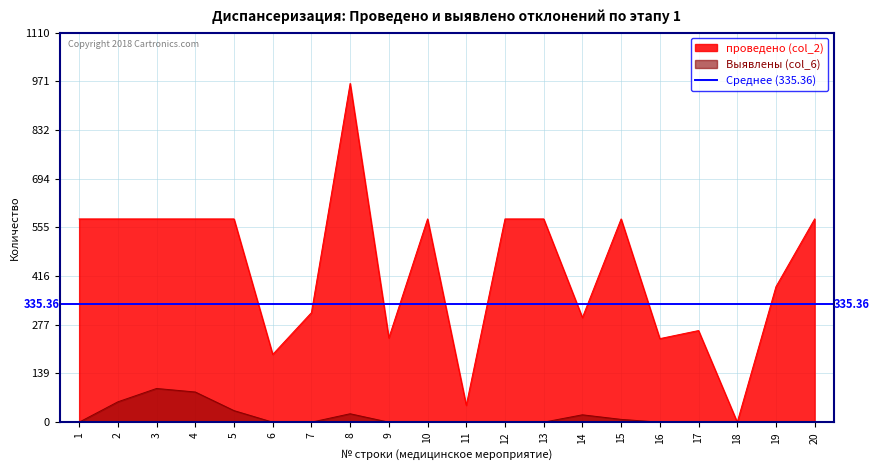

At which category does the chart reach its minimum across all series?

18